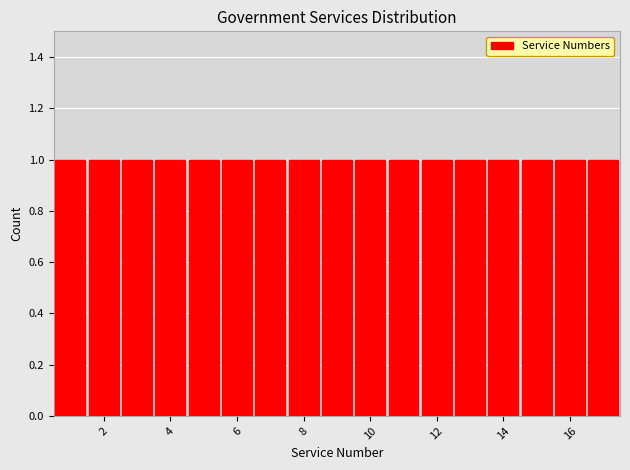

Reading left to right, list every bar in this chart as the range it spans on the x-axis followed by its height. Neither the bar edges nor the heights are printed on the chart, so give them approximately, as read against the axes.

0.5 to 1.5: 1
1.5 to 2.5: 1
2.5 to 3.5: 1
3.5 to 4.5: 1
4.5 to 5.5: 1
5.5 to 6.5: 1
6.5 to 7.5: 1
7.5 to 8.5: 1
8.5 to 9.5: 1
9.5 to 10.5: 1
10.5 to 11.5: 1
11.5 to 12.5: 1
12.5 to 13.5: 1
13.5 to 14.5: 1
14.5 to 15.5: 1
15.5 to 16.5: 1
16.5 to 17.5: 1